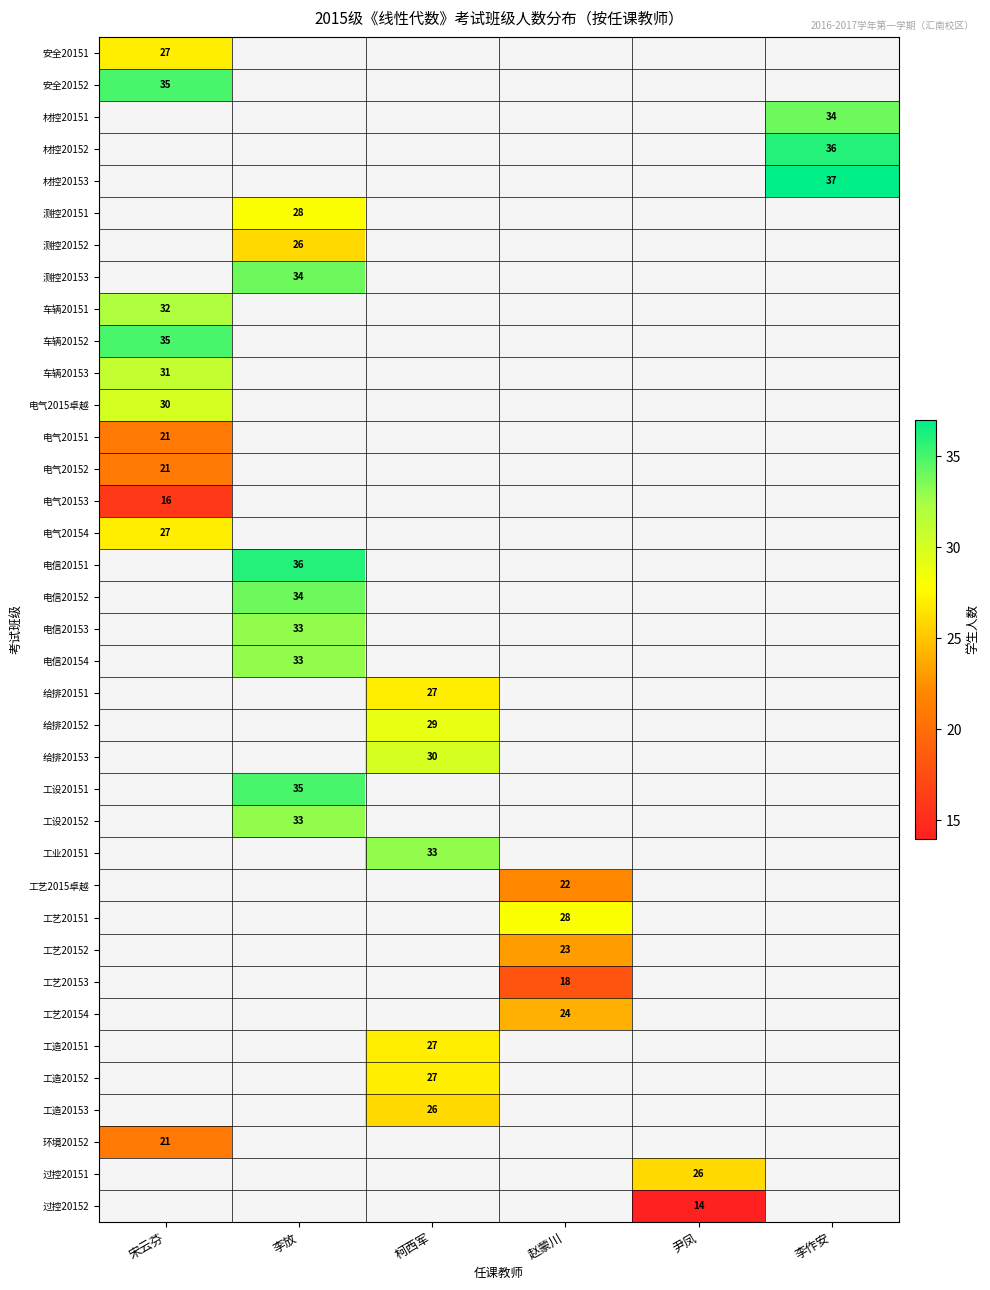

Is it true that 材控20153 equals 66 at 李作安?

False